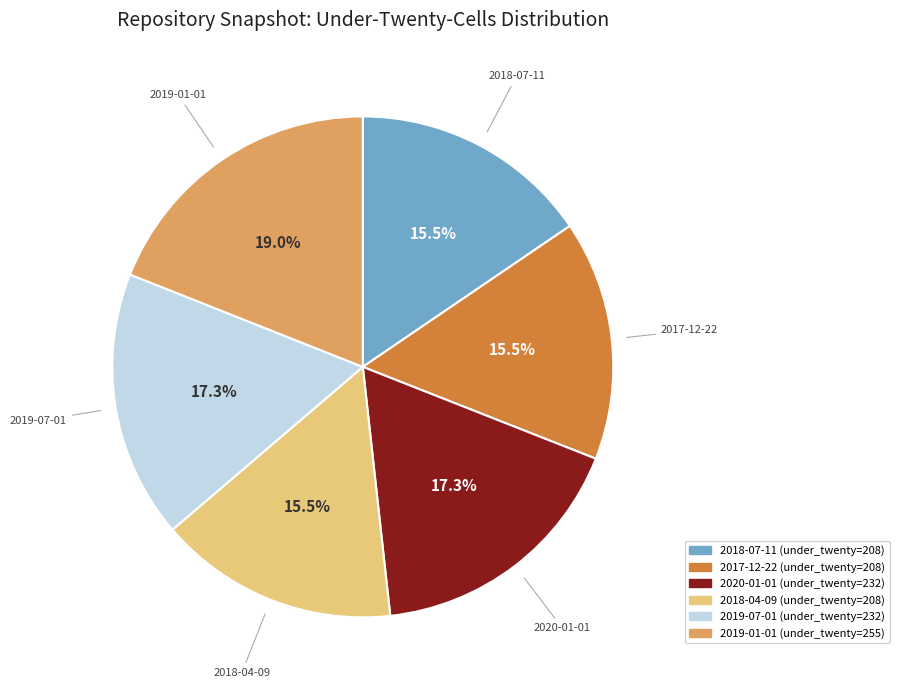

Does any single category account for the majority?

No